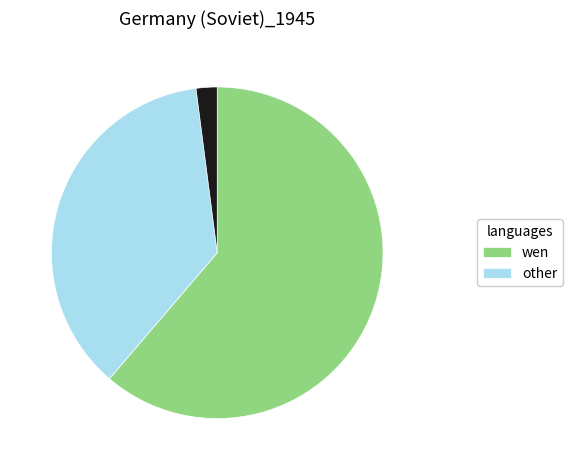

Does any single category account for the majority?

Yes